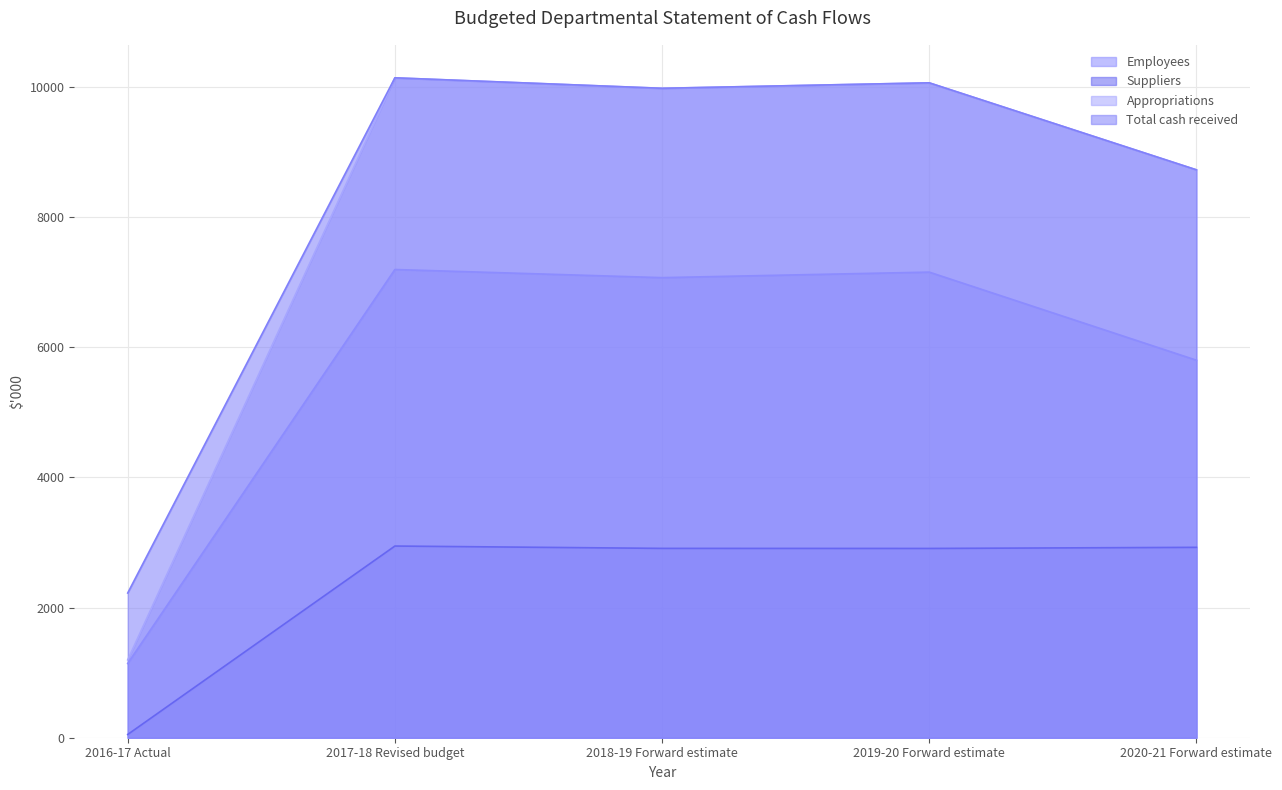

True or false: Total cash received and Suppliers cross at least once.

False